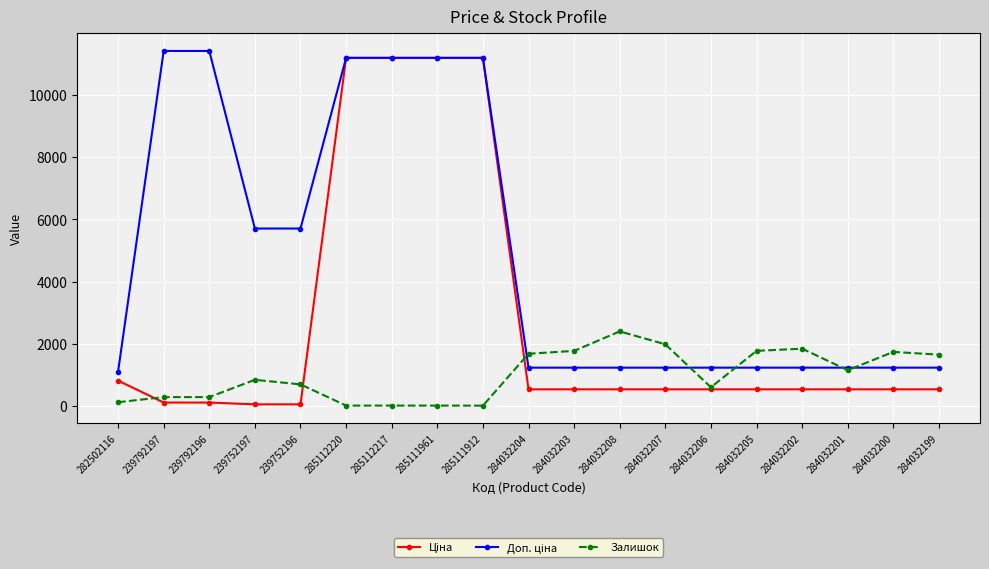

What is the maximum value shown in the chart?

11410.0